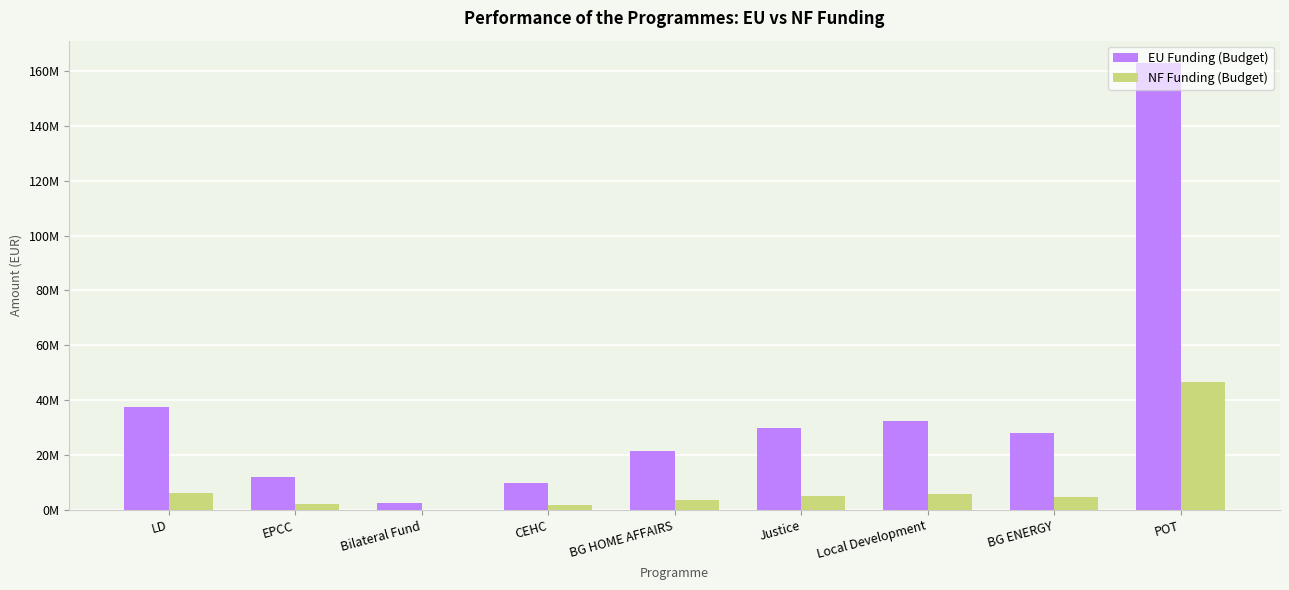

At which label is EU Funding (Budget) closest to 82728884?

LD